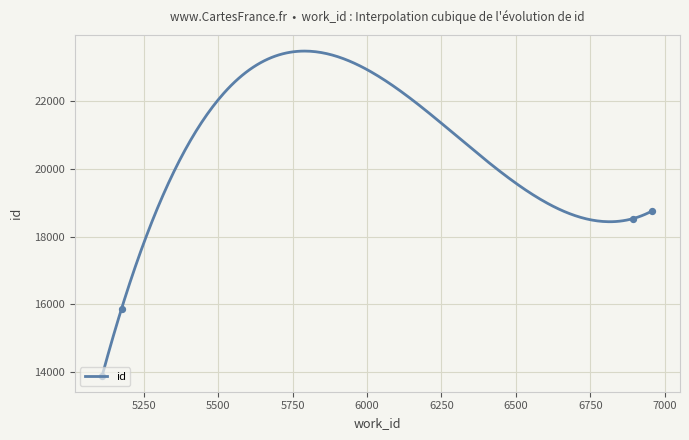

What is the maximum value for id?

23490.0